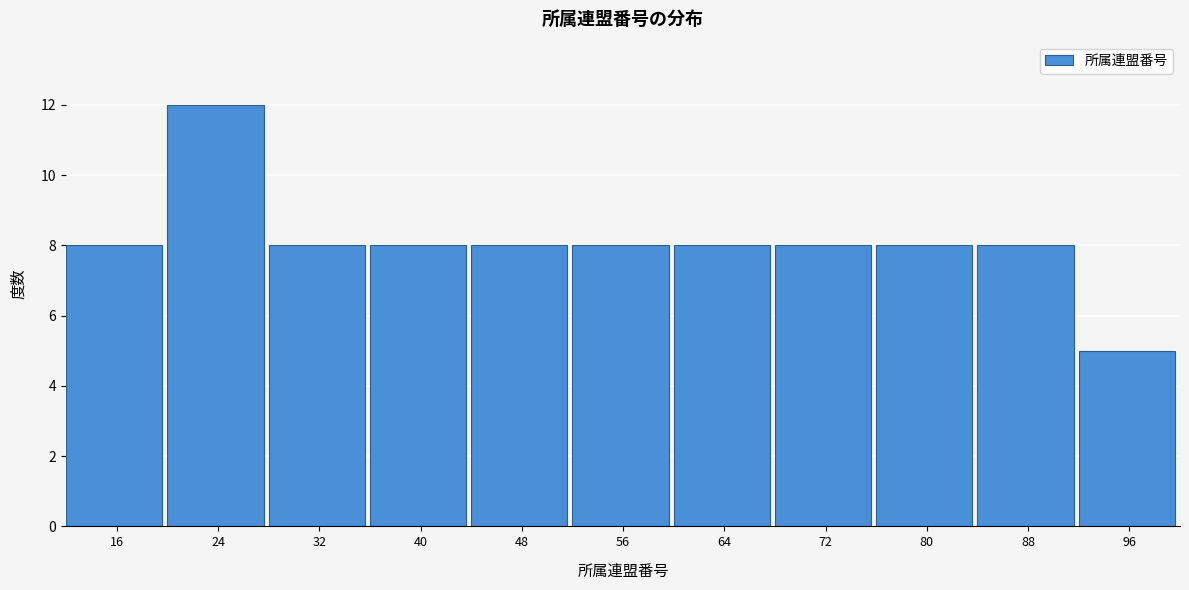

Reading left to right, list all the values displayed in this chart.

8	12	8	8	8	8	8	8	8	8	5